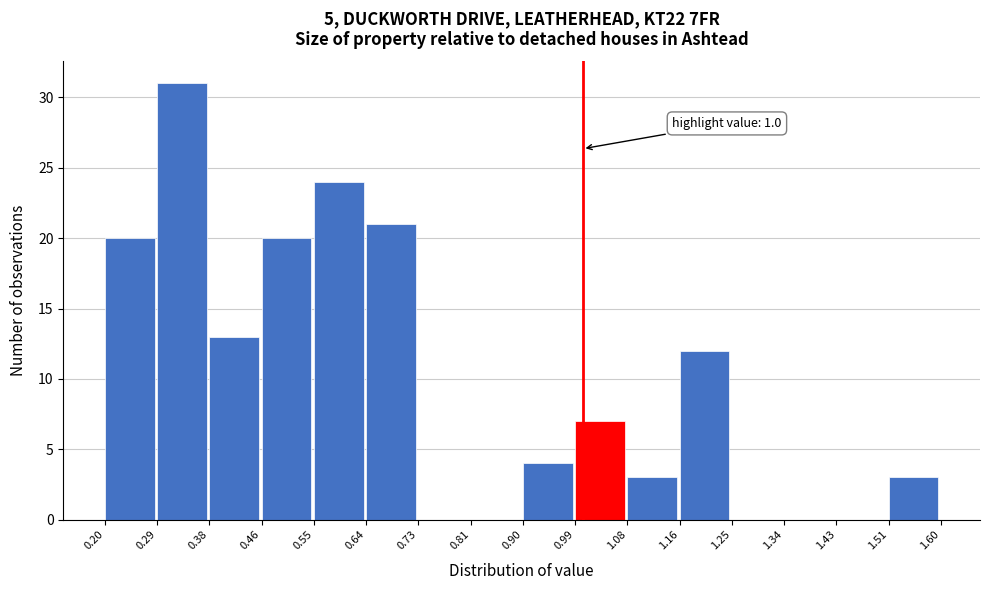

Over which range of the x-axis is the bar tallest?

0.29 to 0.38